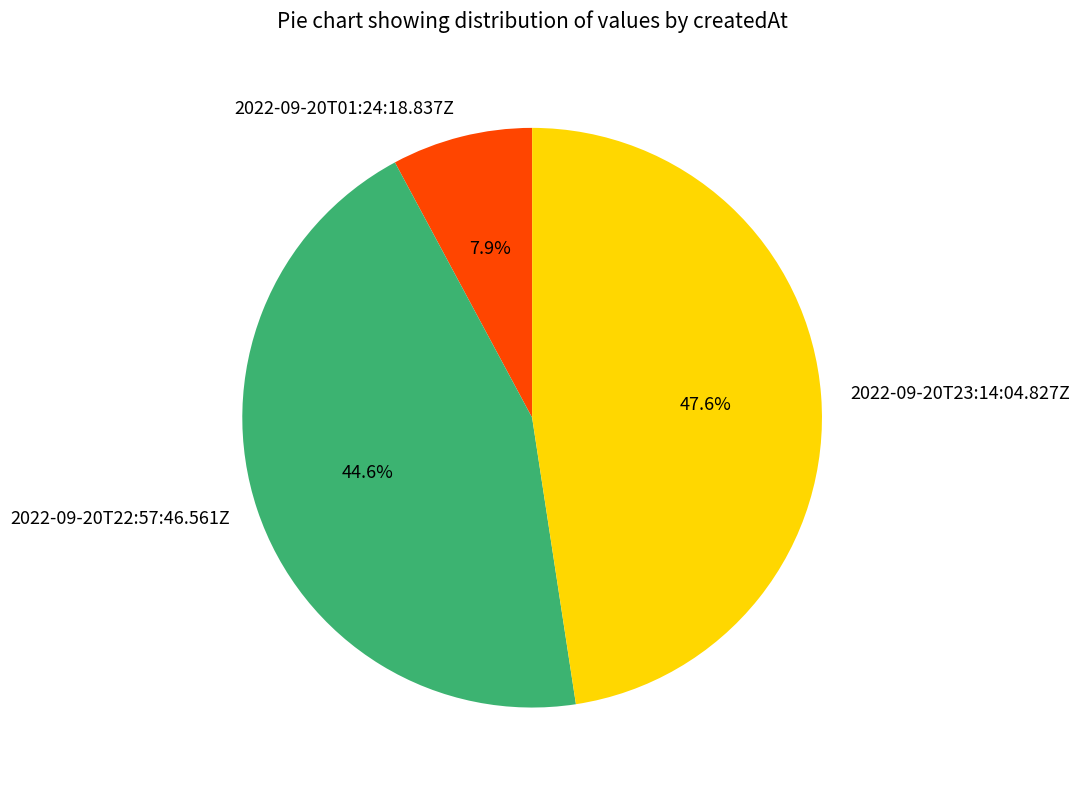

To the nearest percent, what is the average slice percentage?

33%